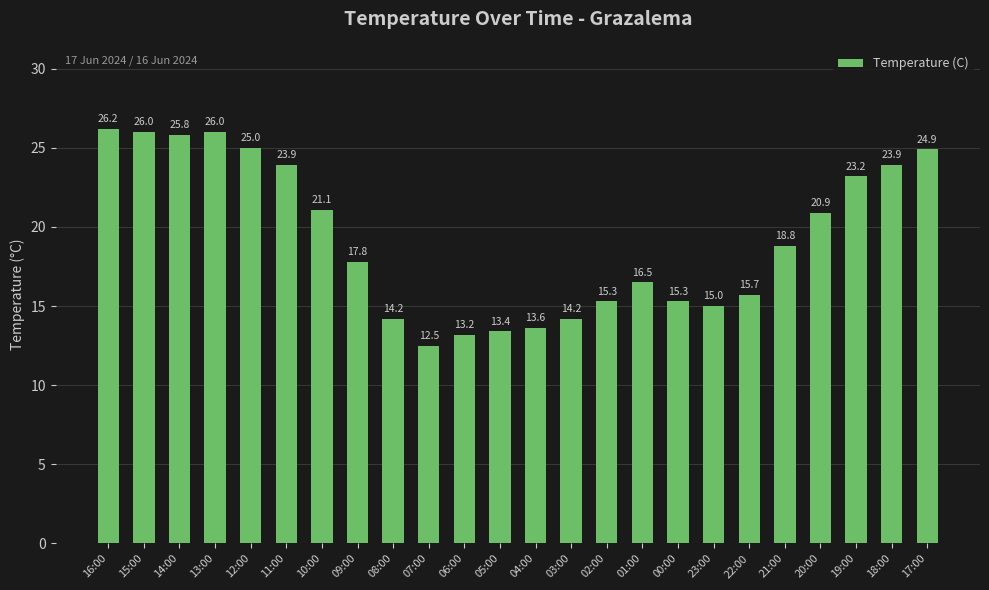

Between 19:00 and 11:00, which is larger?

11:00